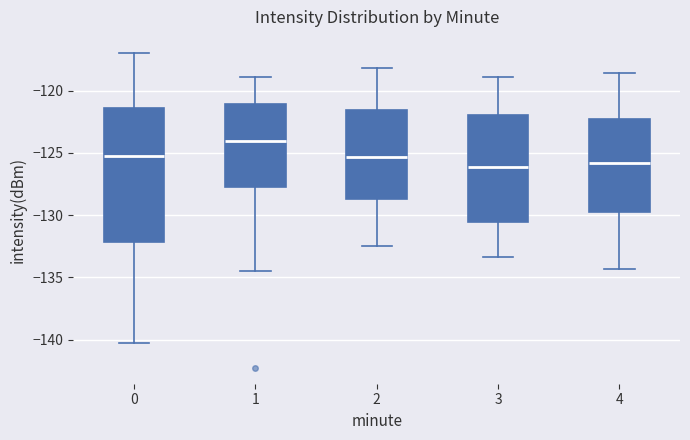

Reading left to right, read every box against the y-axis: the position of its median line, the range the box covers, and the ends of its whiskers. The values are not printed on the chart, so give them approximately, as read against the axis.

0: median -125.0, box -132.0 to -121.5, whiskers -140.5 to -117.0
1: median -124.0, box -128.0 to -121.0, whiskers -134.5 to -119.0
2: median -125.5, box -128.5 to -121.5, whiskers -132.5 to -118.0
3: median -126.0, box -130.5 to -122.0, whiskers -133.5 to -119.0
4: median -126.0, box -129.5 to -122.0, whiskers -134.5 to -118.5